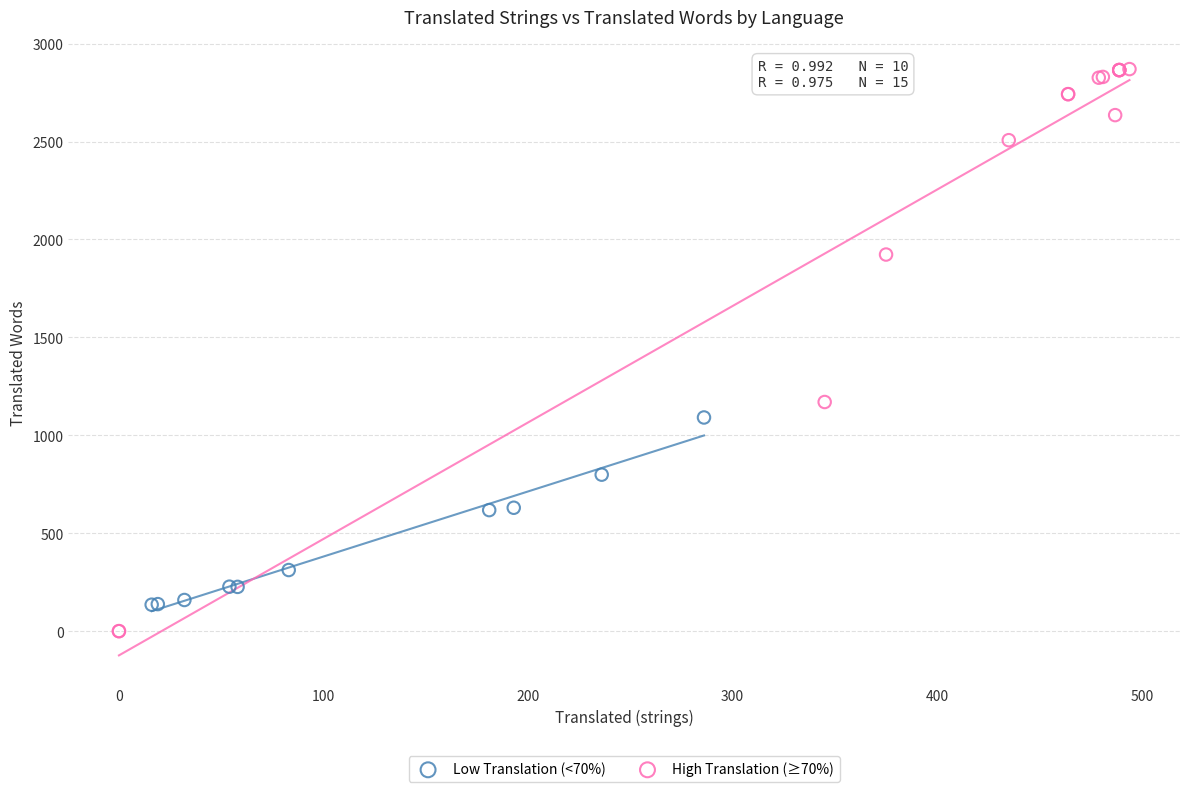

Which series contains the lowest Y value?

High Translation (≥70%)